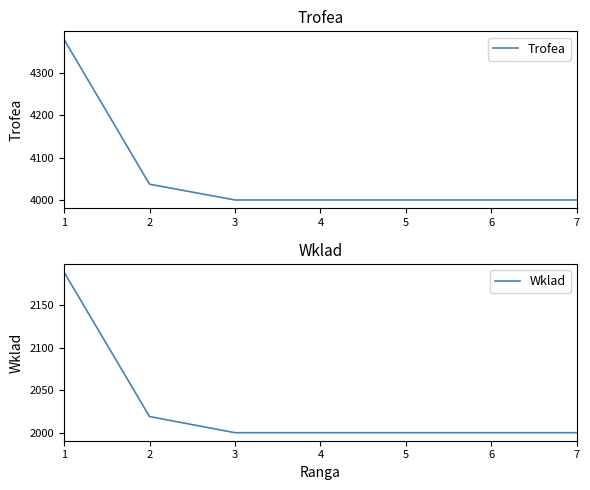

What are all the series names shown in the legend?

Trofea, Wklad